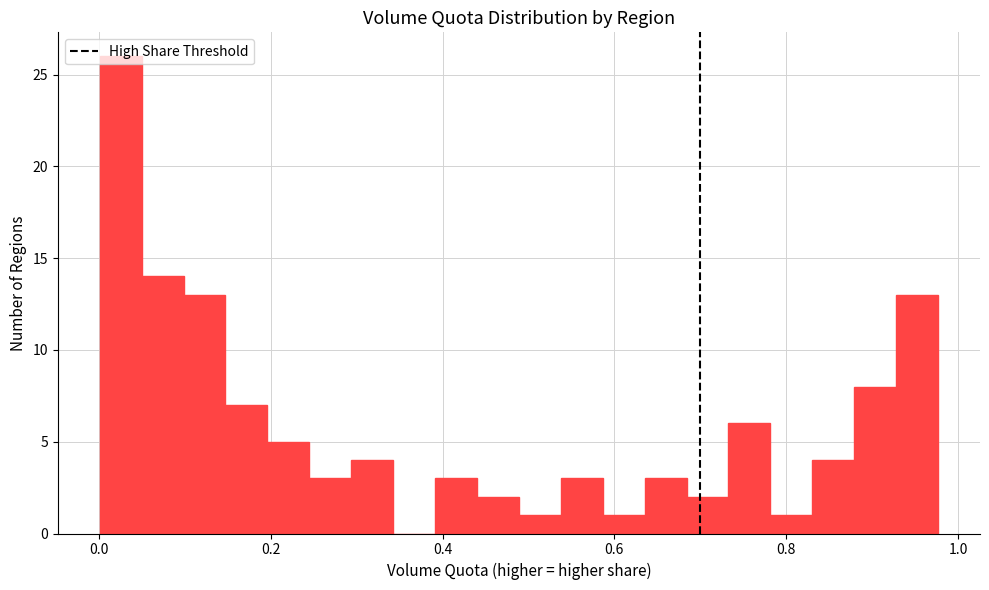

Around what value on the x-axis is the tallest bar? Give the approximate position of its centre, as read against the axis.

0.02